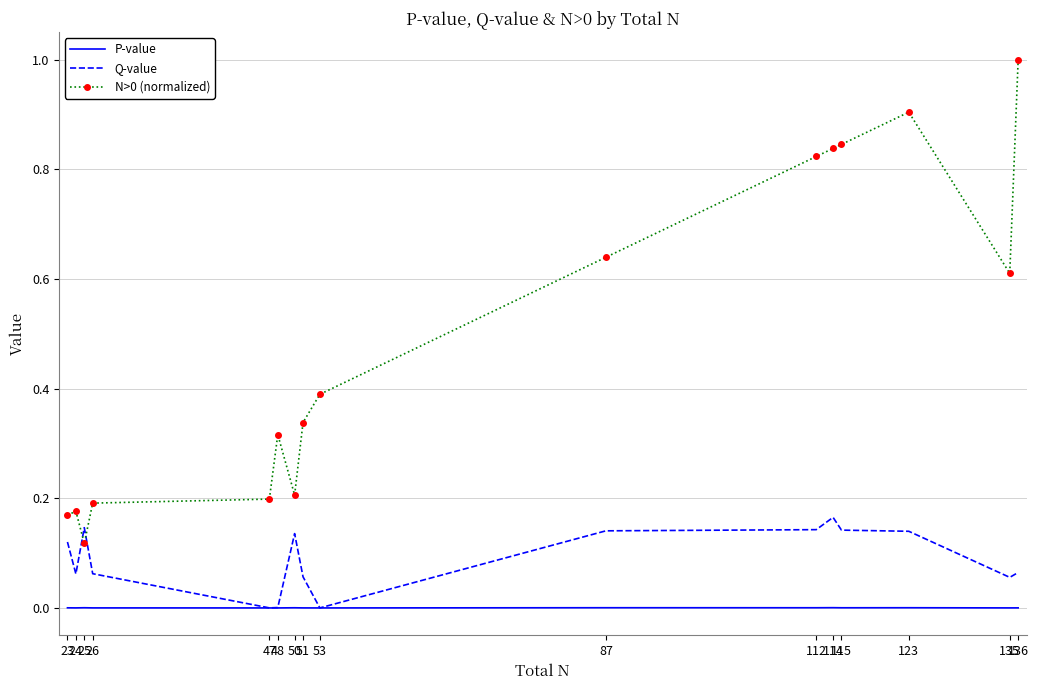

How many categories are shown in the chart?

16